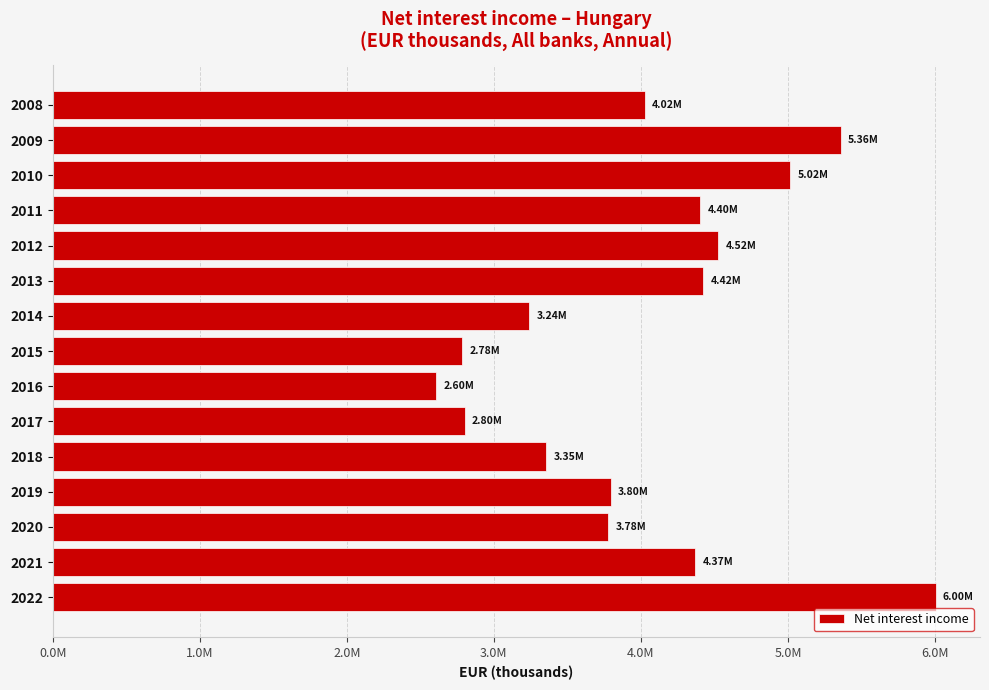

How many bars are there in total?

15